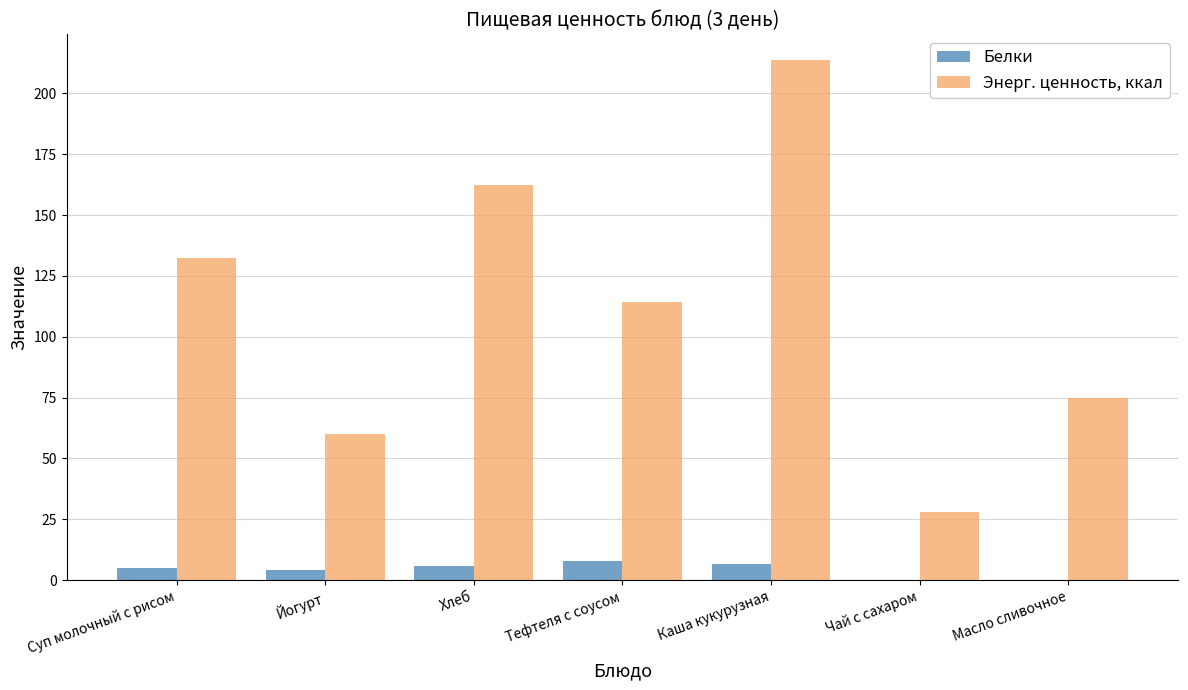

Which series changed the most between Каша кукурузная and Чай с сахаром?

Энерг. ценность, ккал